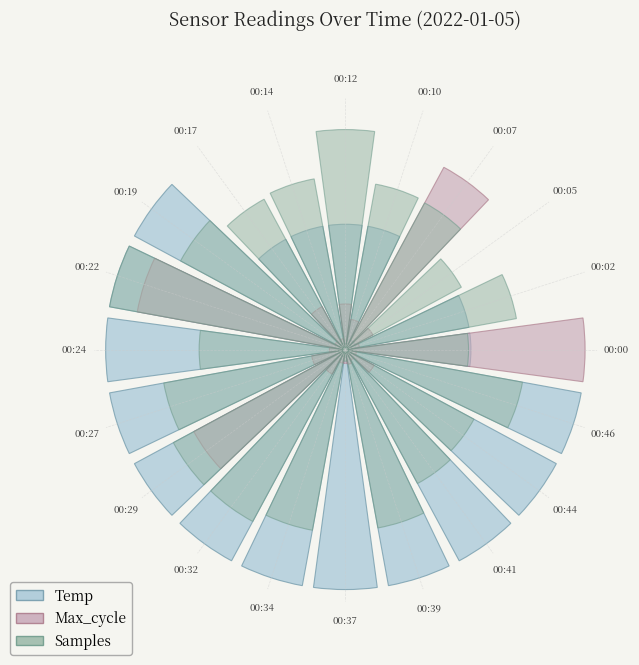

What is the sum of all Max_cycle values?

5.3